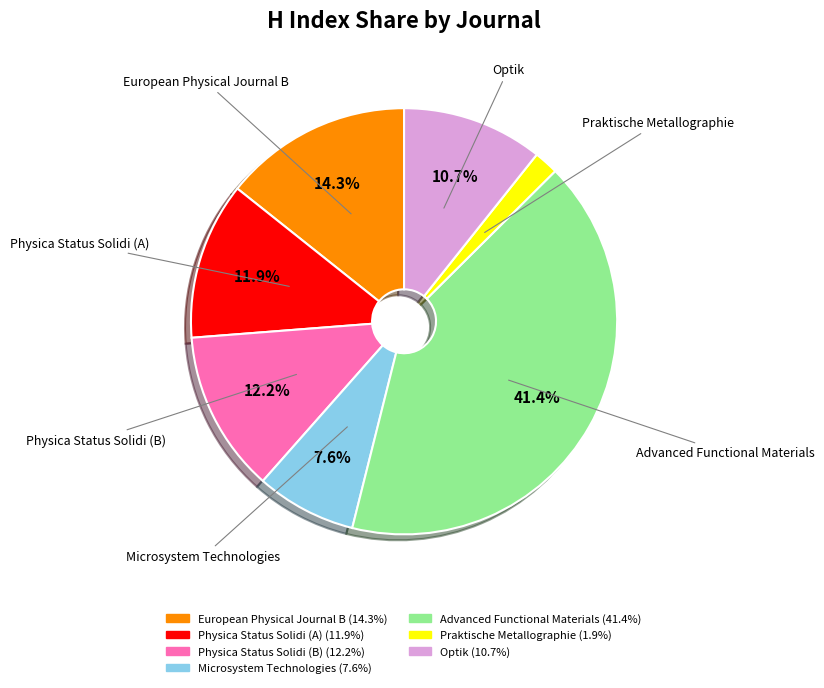

Which slice is the smallest?

Praktische Metallographie